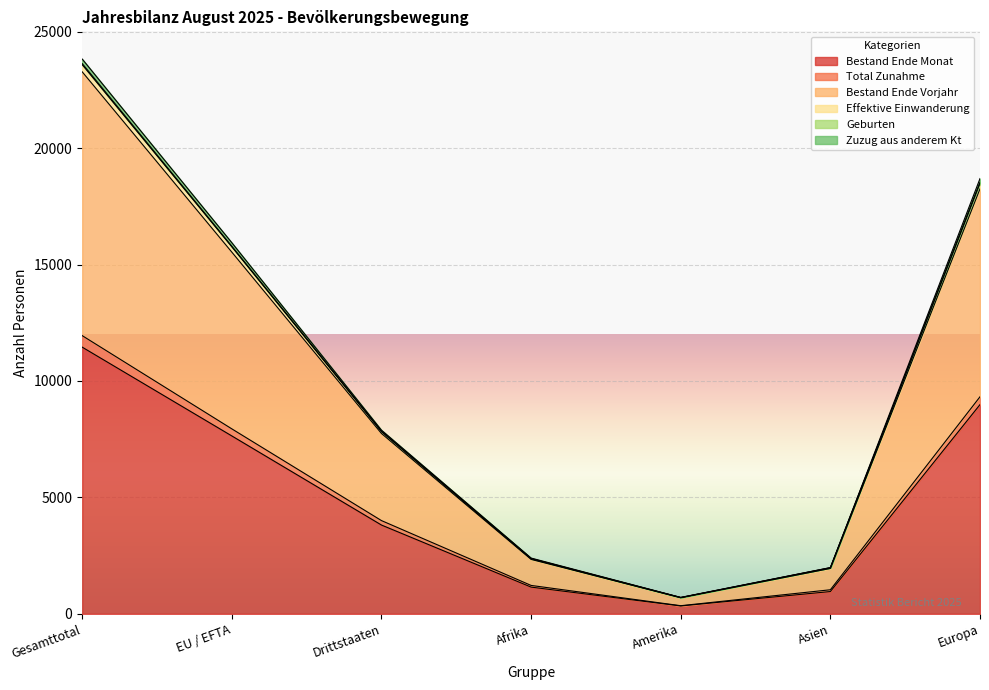

Which has a higher value, Asien or EU / EFTA?

EU / EFTA